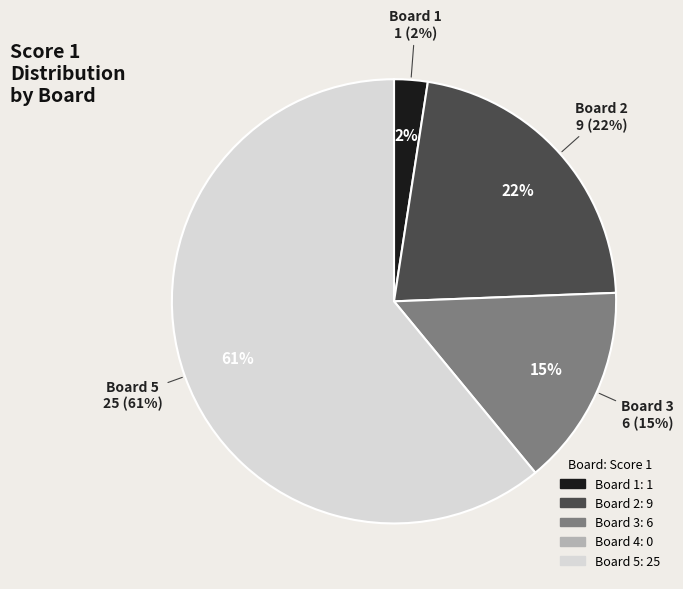

What is the majority slice?

Board 5